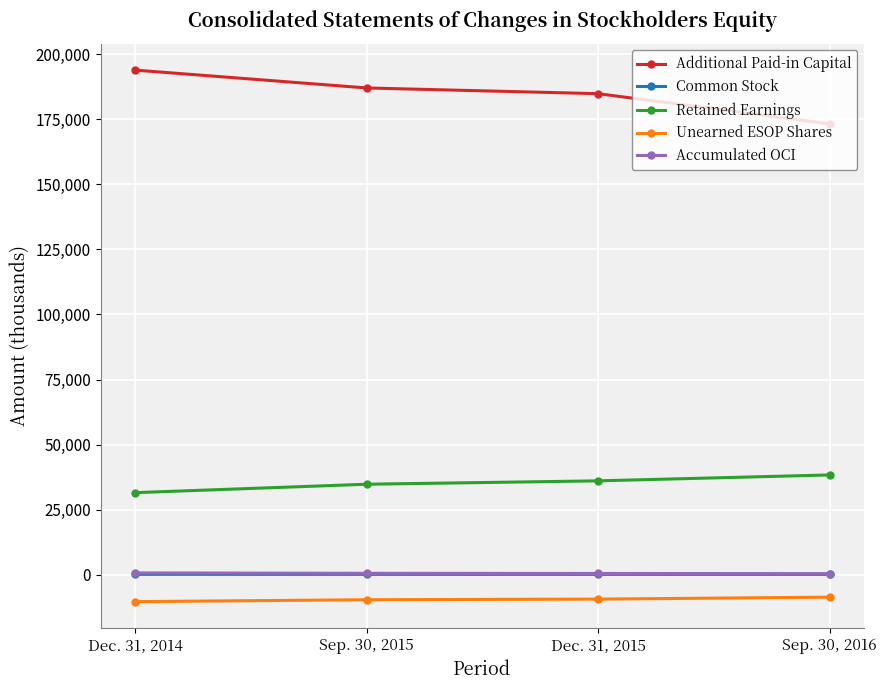

What is the difference between the maximum and minimum values in the Retained Earnings series?

6796